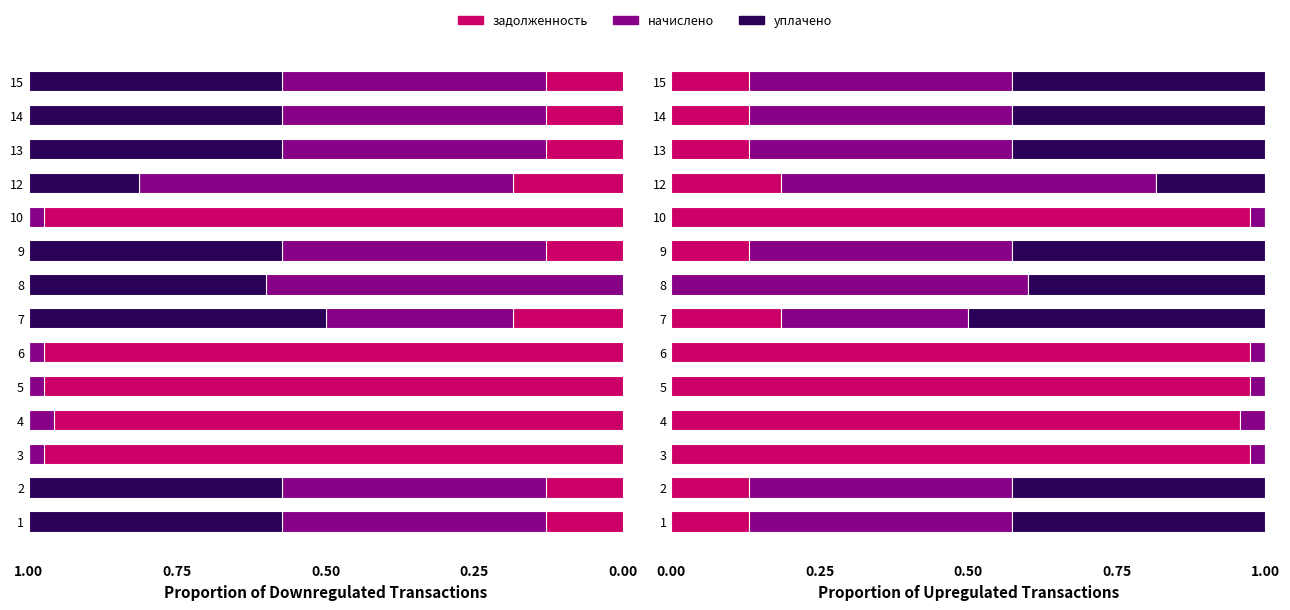

Rank the series at 4 from lowest to highest value.

уплачено, начислено, задолженность